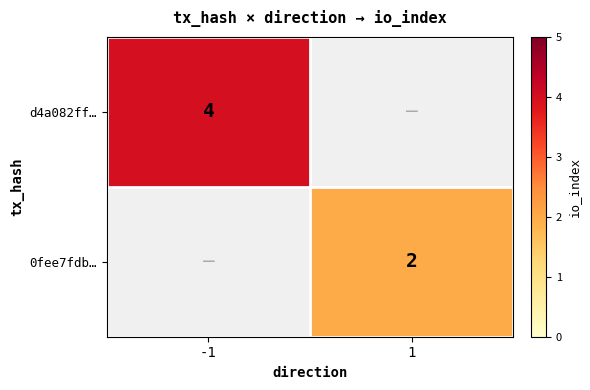

At how many categories does at least one series exceed 2?

1